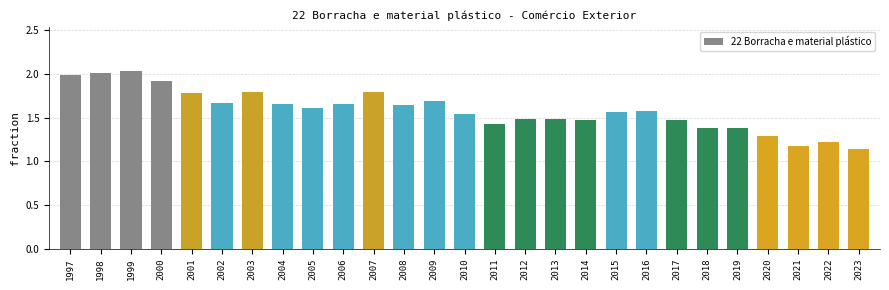

Does the chart contain stacked bars?

No